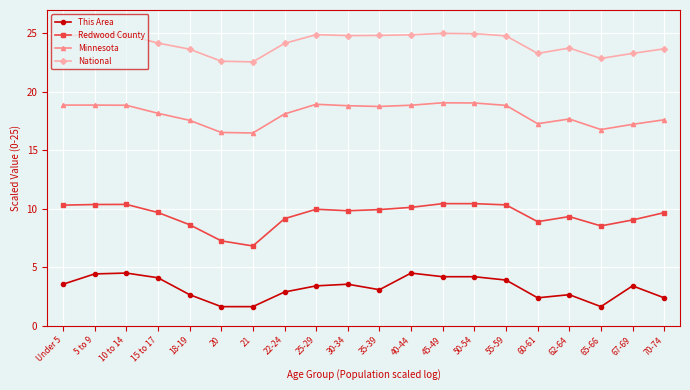

What is the difference between the highest and lowest values at 18-19?

21.0